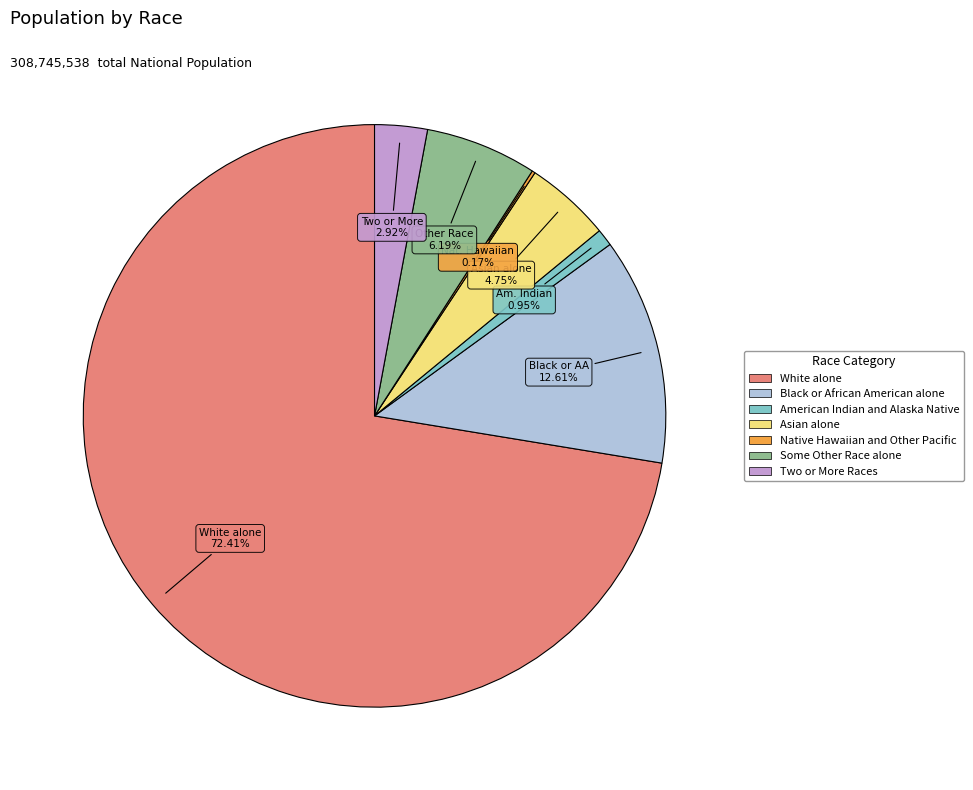

To the nearest percent, what portion does White alone represent?

72%